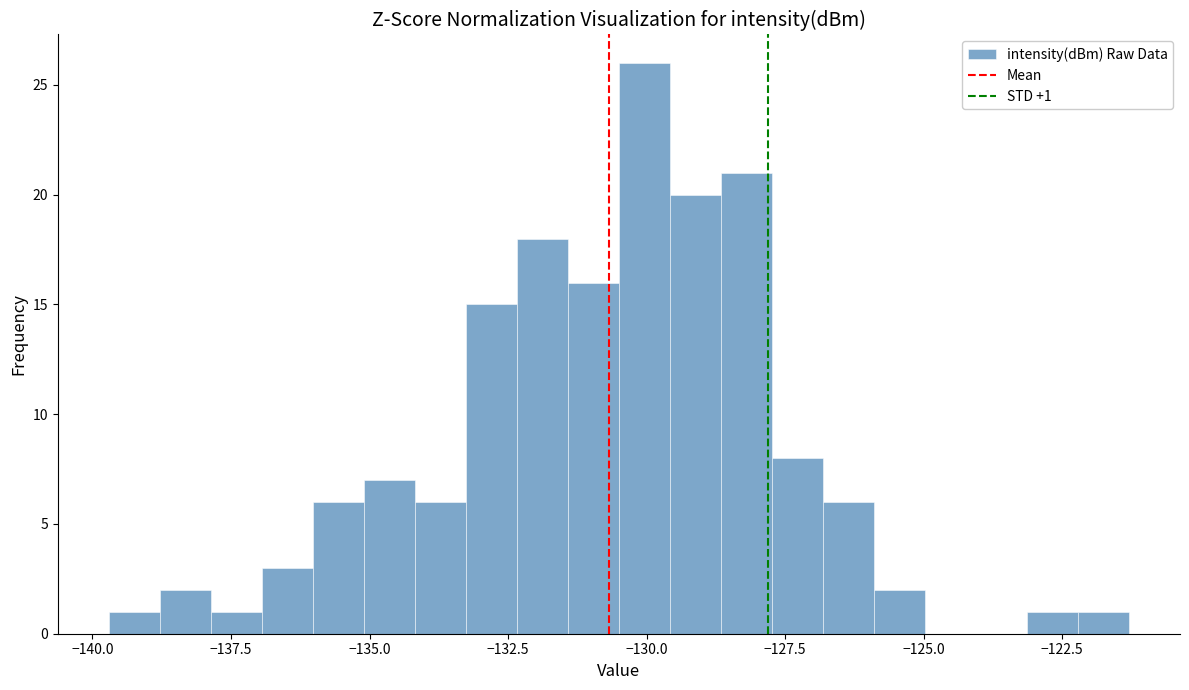

Read against the x-axis, roughly where is the centre of the tallest bar?

-130.0